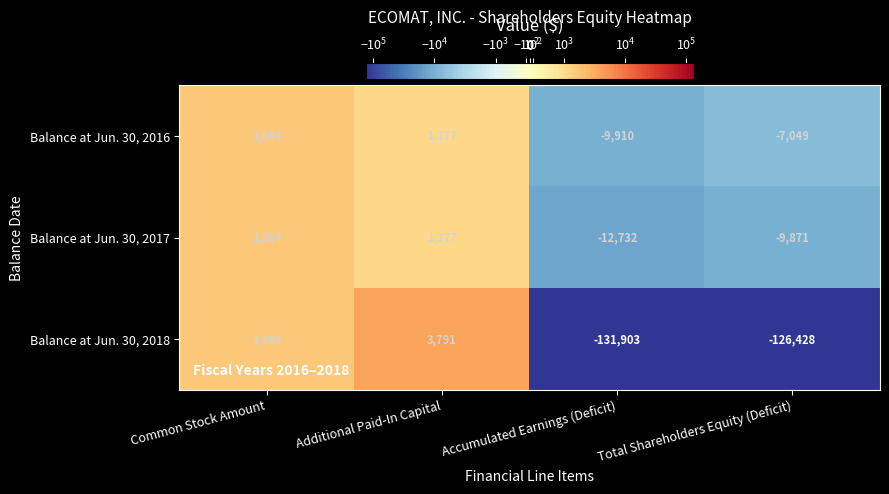

How many distinct data groups are displayed?

3